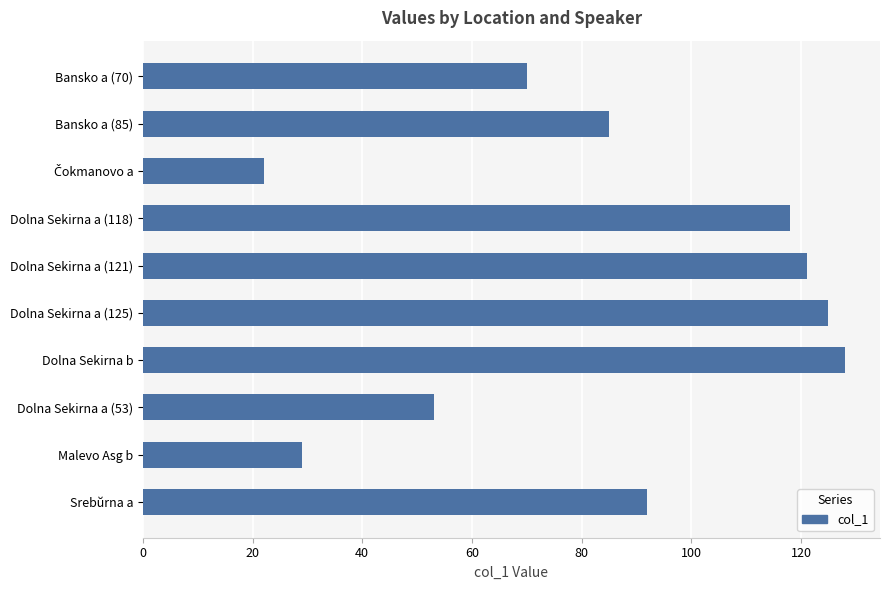

What is the value of the 2nd bar from the top?

85